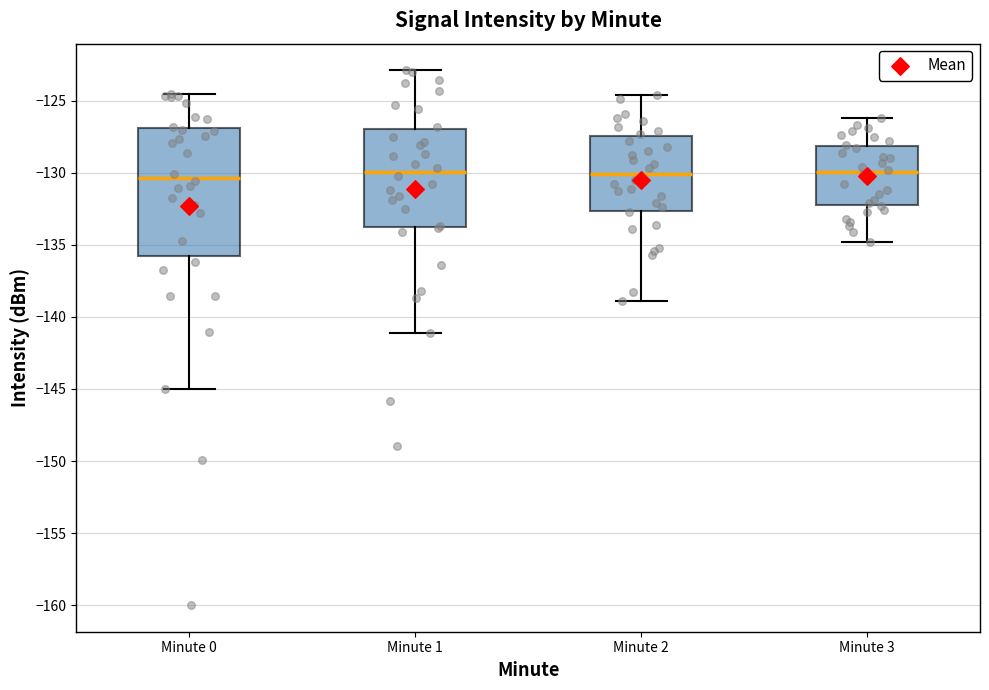

Where is the upper edge of the box for Minute 2 on the y-axis? The values are not printed on the chart, so give them approximately, as read against the axis.

-127.5